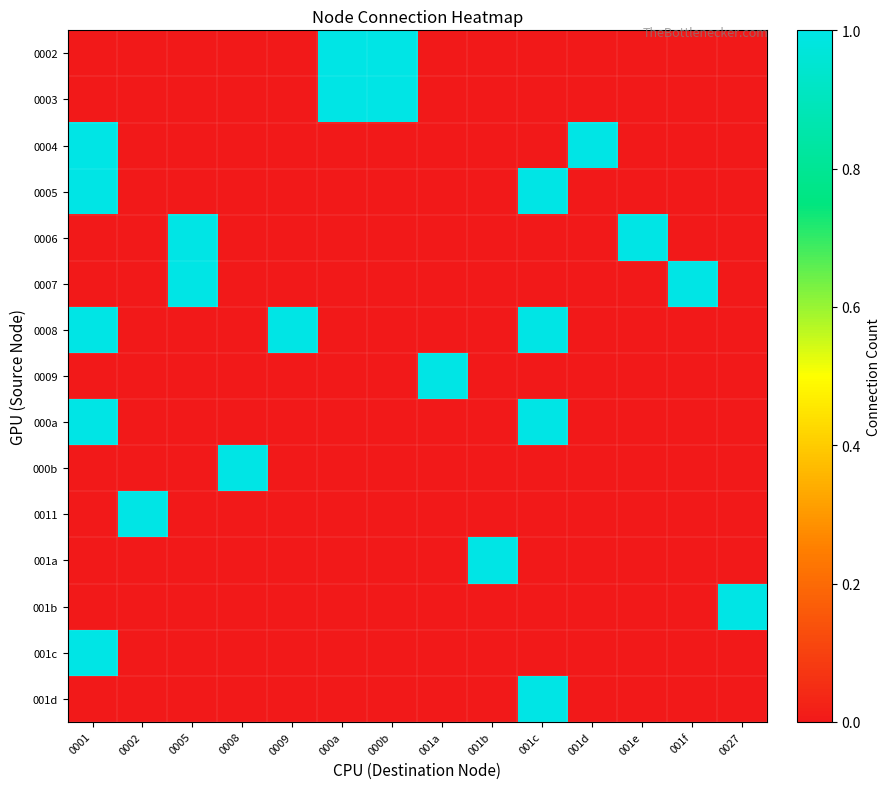

Which series has the largest range (max minus min)?

0002